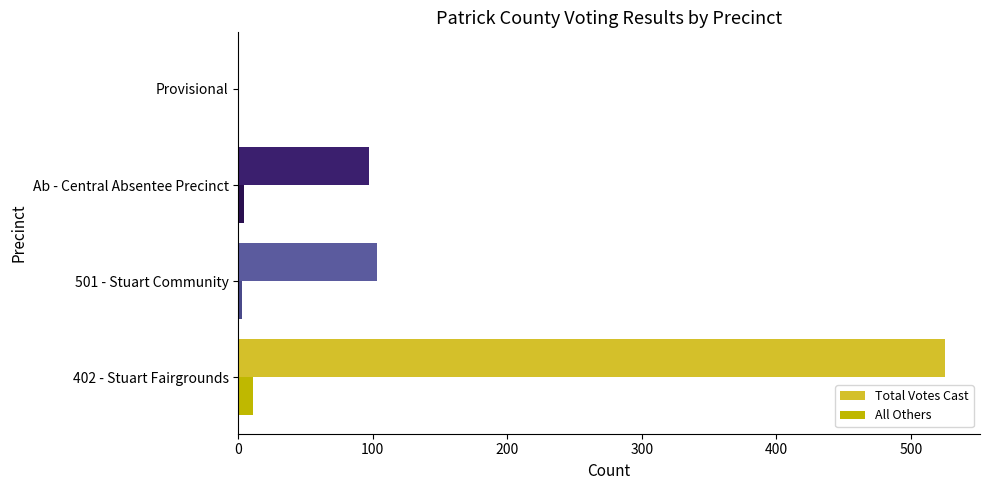

What is the greatest value displayed?

525